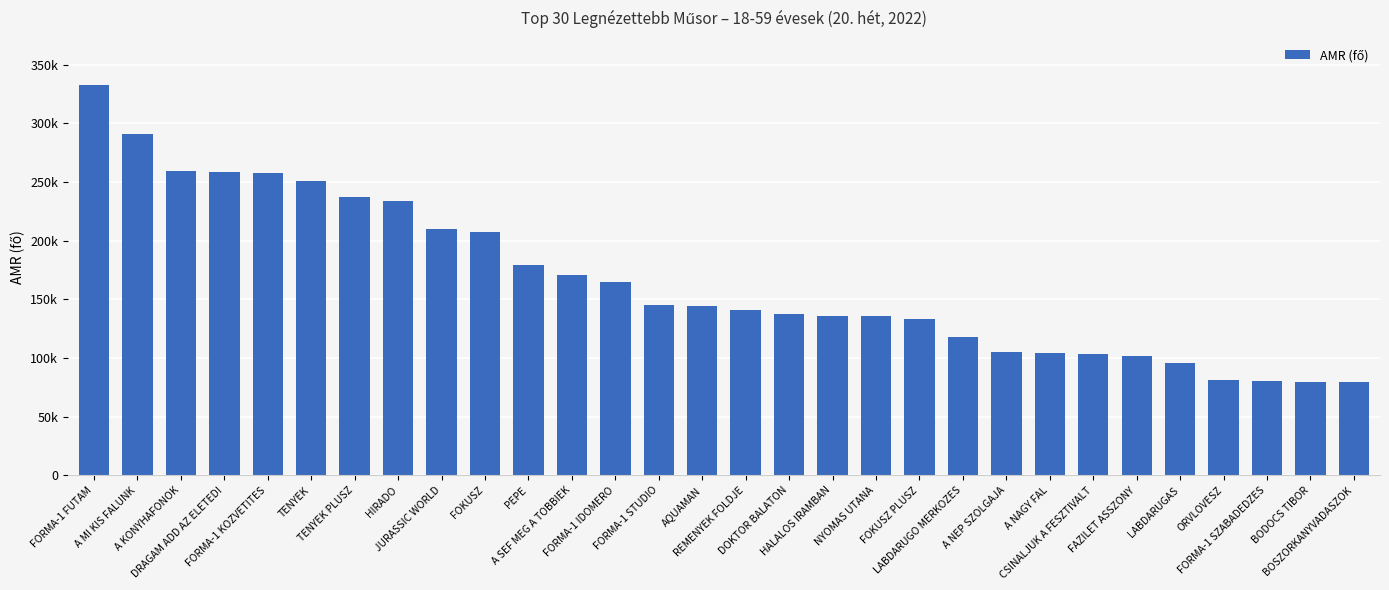

What is the value of the 6th bar from the left?

250881